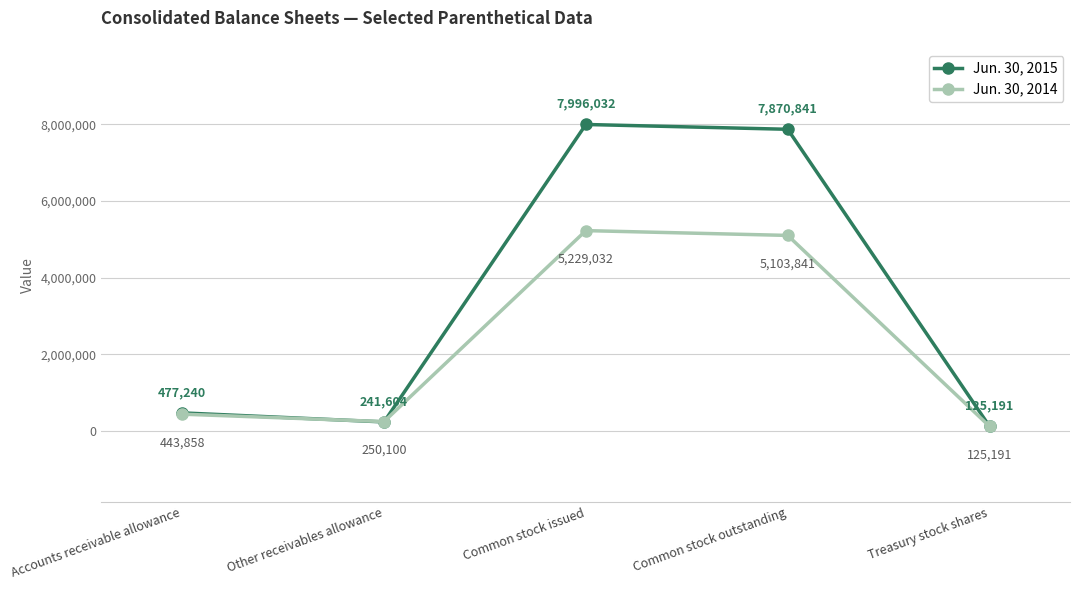

What is the maximum value shown in the chart?

7996032